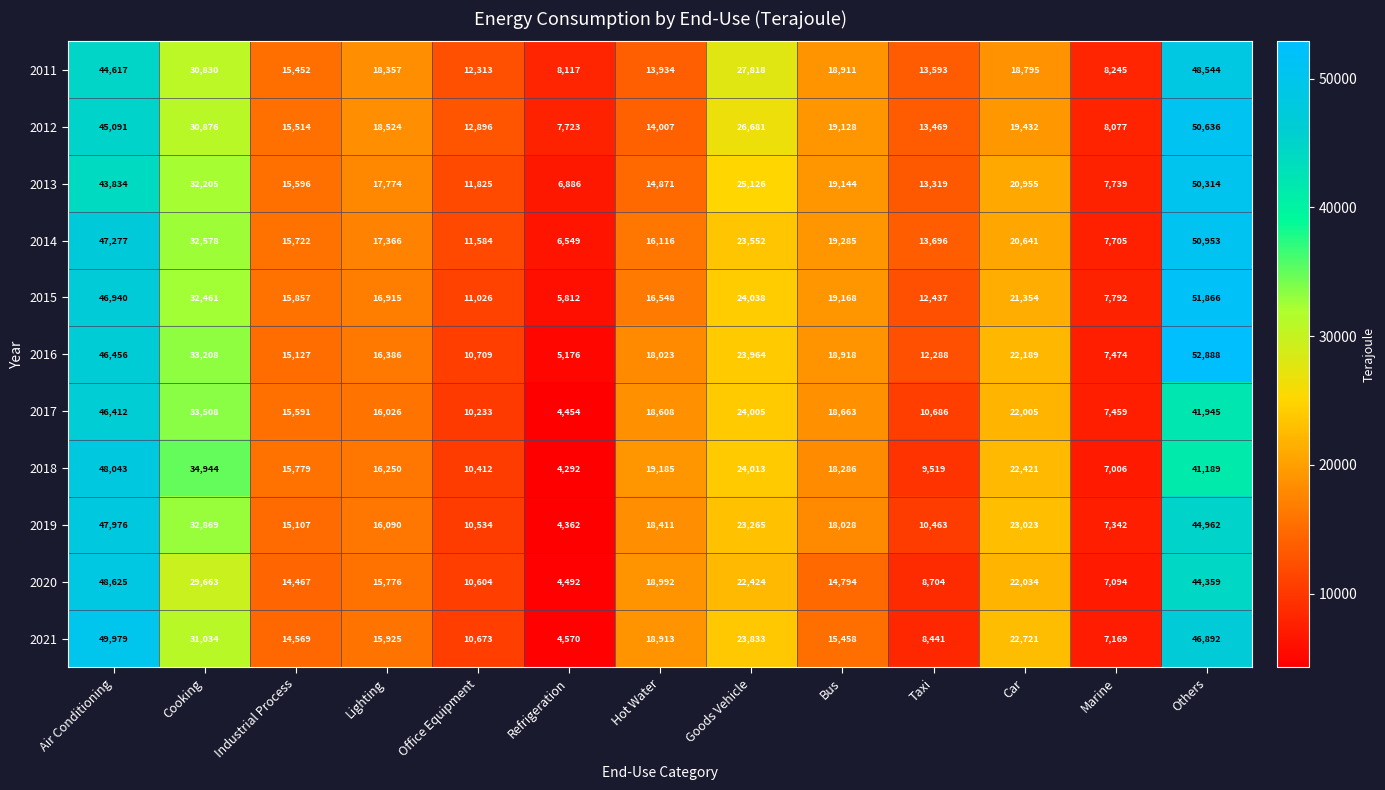

At how many categories does at least one series exceed 7073?

13